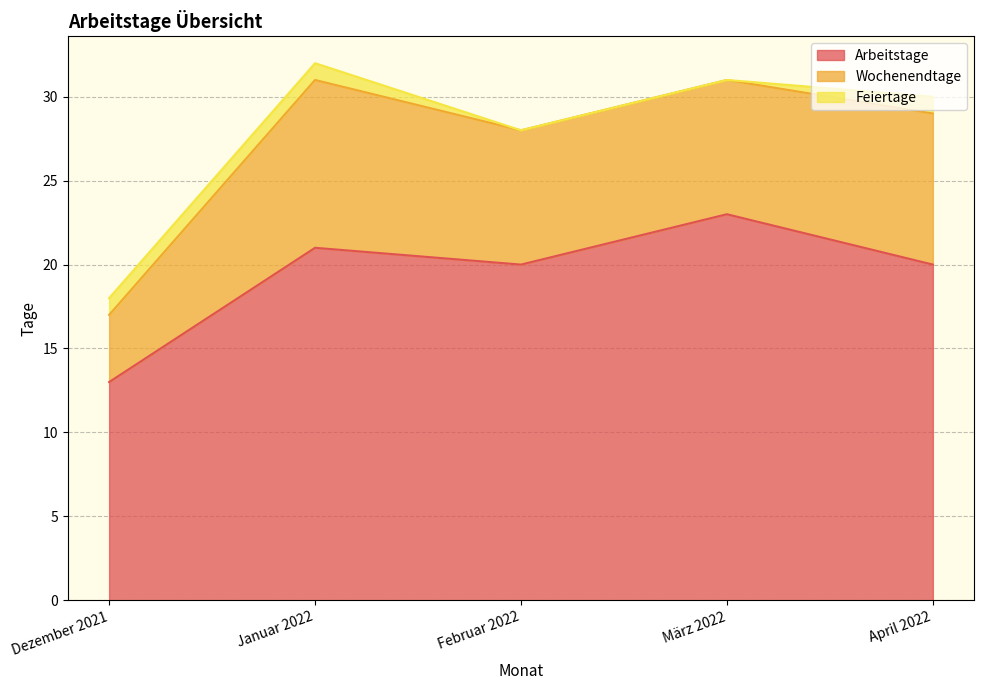

List the series in order of their peak value, lowest first.

Feiertage, Wochenendtage, Arbeitstage